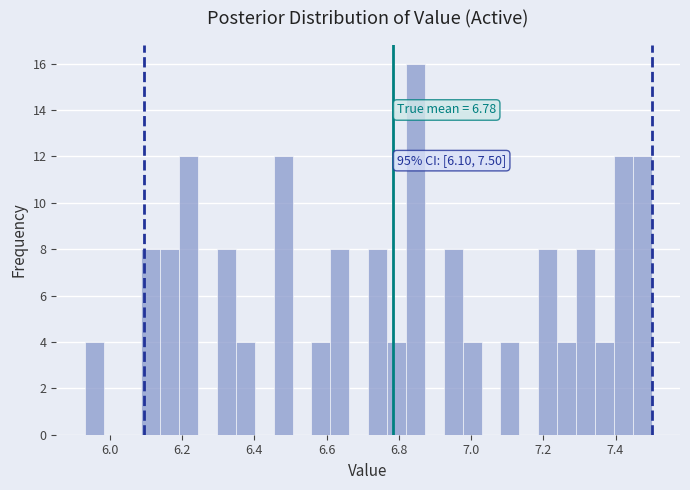

Around what value on the x-axis is the tallest bar? Give the approximate position of its centre, as read against the axis.

6.84